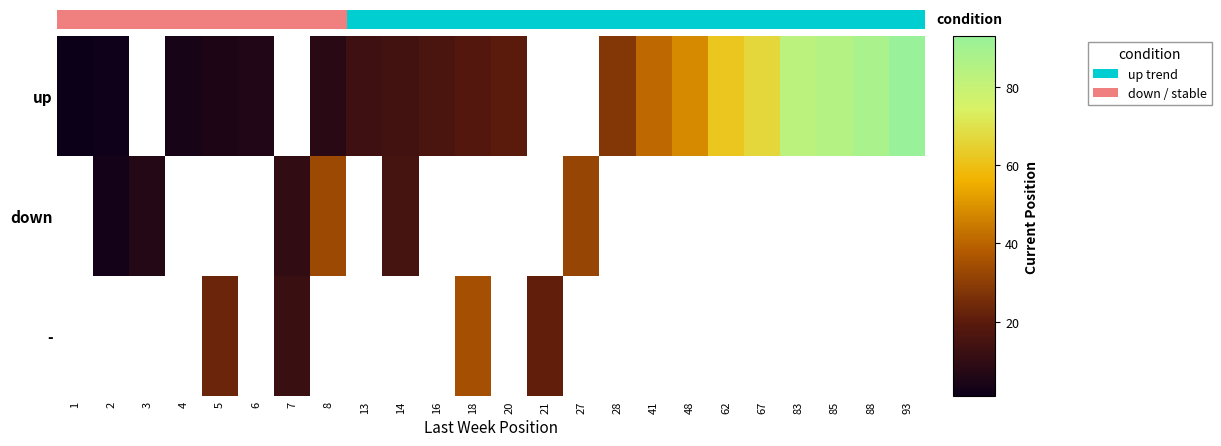

How many positive values does the - series have?

4